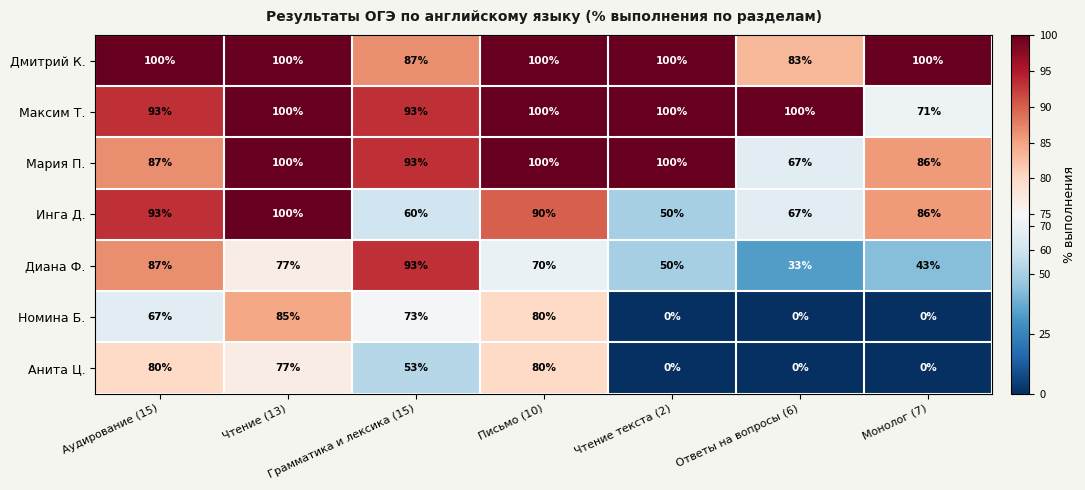

Between Грамматика и лексика (15) and Монолог (7), which series saw the biggest shift?

Номина Б.